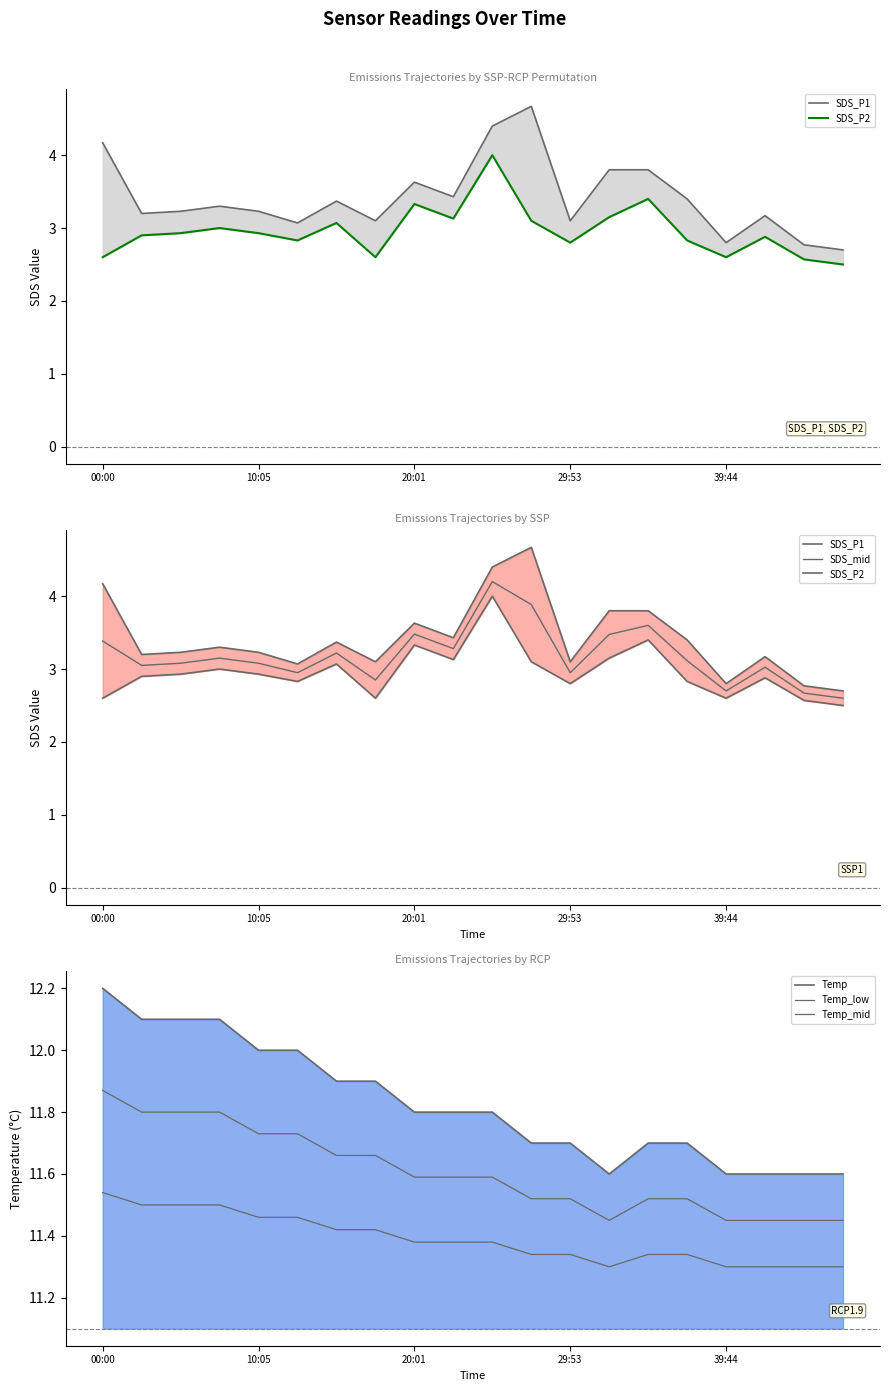

Reading right to left, transcribe all the data shown in this chart.

SDS_P1: 2.7	2.8	3.2	2.8	3.4	3.8	3.8	3.1	4.7	4.4	3.4	3.6	3.1	3.4	3.1	3.2	3.3	3.2	3.2	4.2
SDS_P2: 2.5	2.6	2.9	2.6	2.8	3.4	3.1	2.8	3.1	4.0	3.1	3.3	2.6	3.1	2.8	2.9	3.0	2.9	2.9	2.6
SDS_mid: 2.6	2.7	3.0	2.7	3.1	3.6	3.5	3.0	3.9	4.2	3.3	3.5	2.9	3.2	3.0	3.1	3.1	3.1	3.0	3.4
Temp: 11.6	11.6	11.6	11.6	11.7	11.7	11.6	11.7	11.7	11.8	11.8	11.8	11.9	11.9	12.0	12.0	12.1	12.1	12.1	12.2
Temp_low: 11.3	11.3	11.3	11.3	11.3	11.3	11.3	11.3	11.3	11.4	11.4	11.4	11.4	11.4	11.5	11.5	11.5	11.5	11.5	11.5
Temp_mid: 11.4	11.4	11.4	11.4	11.5	11.5	11.4	11.5	11.5	11.6	11.6	11.6	11.7	11.7	11.7	11.7	11.8	11.8	11.8	11.9